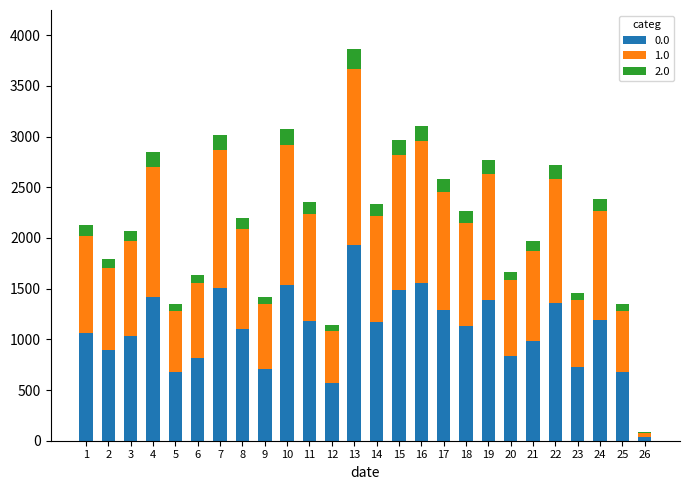

What are all the series names shown in the legend?

0.0, 1.0, 2.0